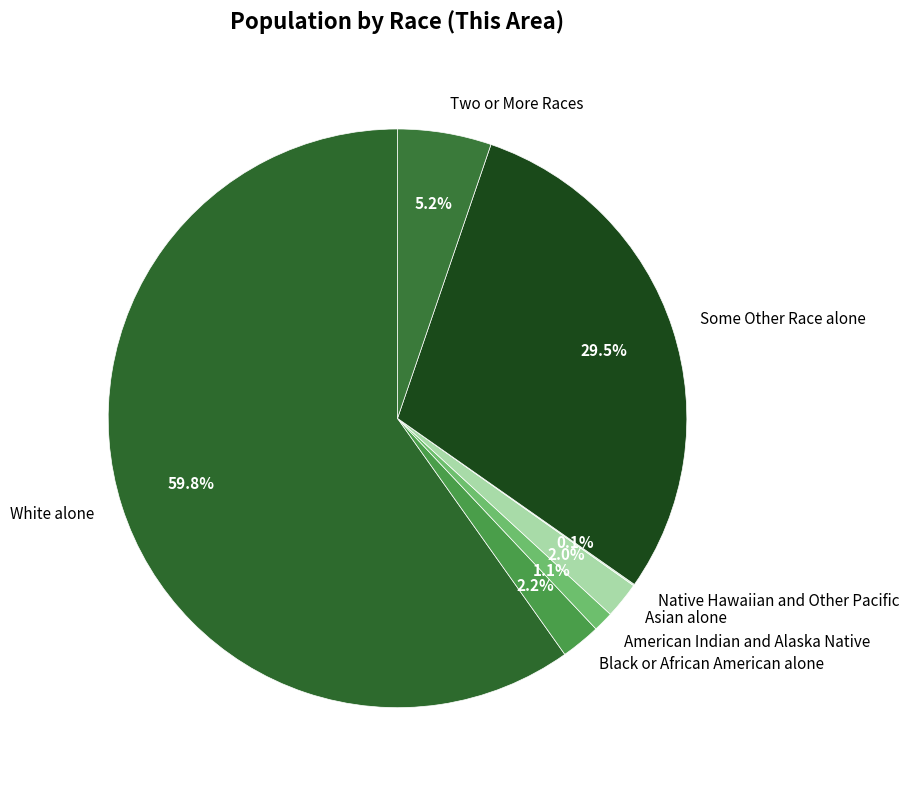

Which slice is the largest?

White alone